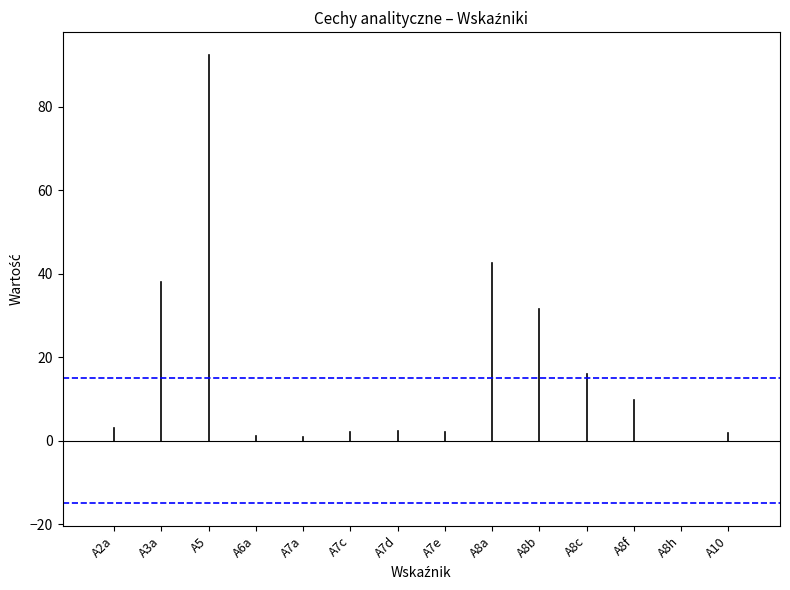

True or false: the data shows 122.2 at A5.

False